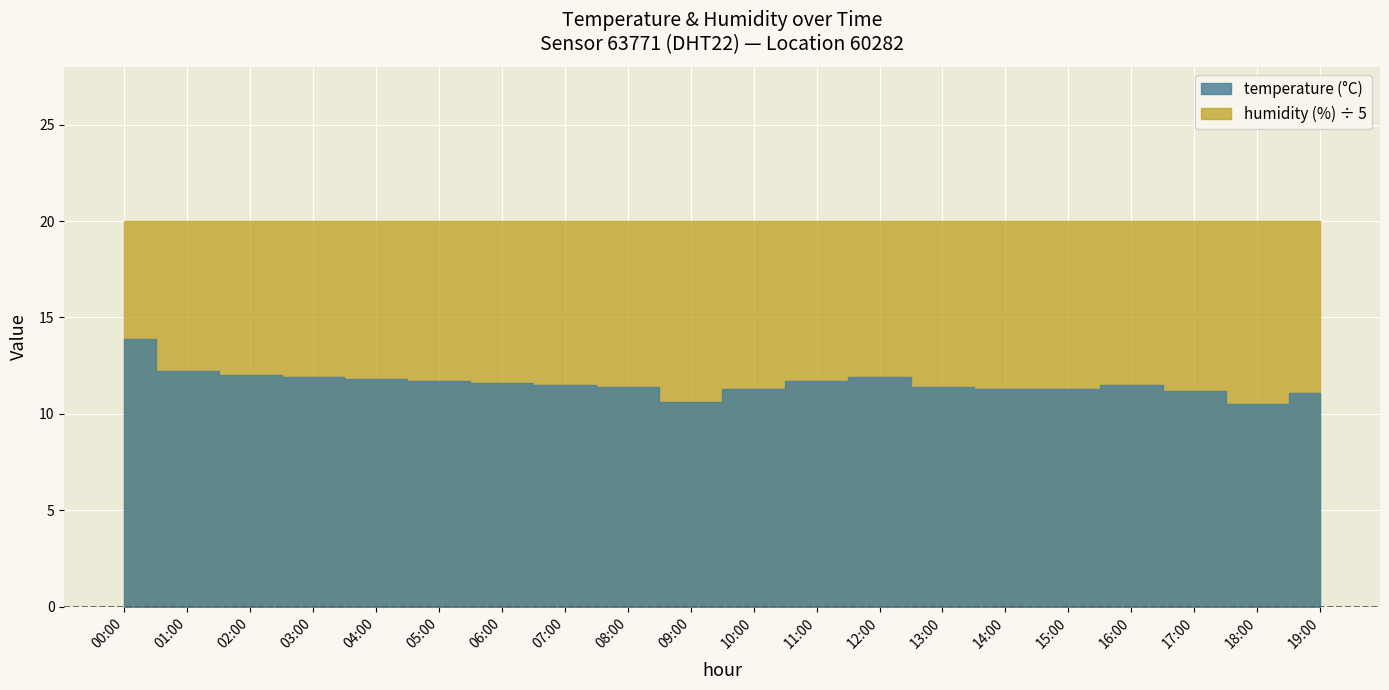

Which series has the widest spread of values?

temperature